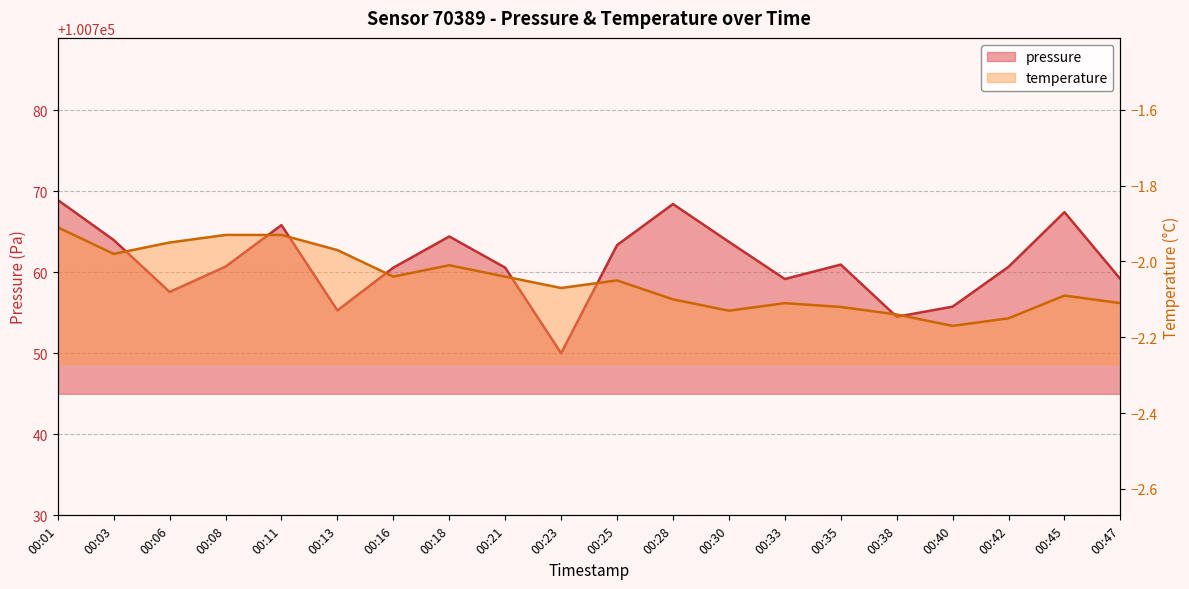

At which category is the sum across all series the highest?

00:01